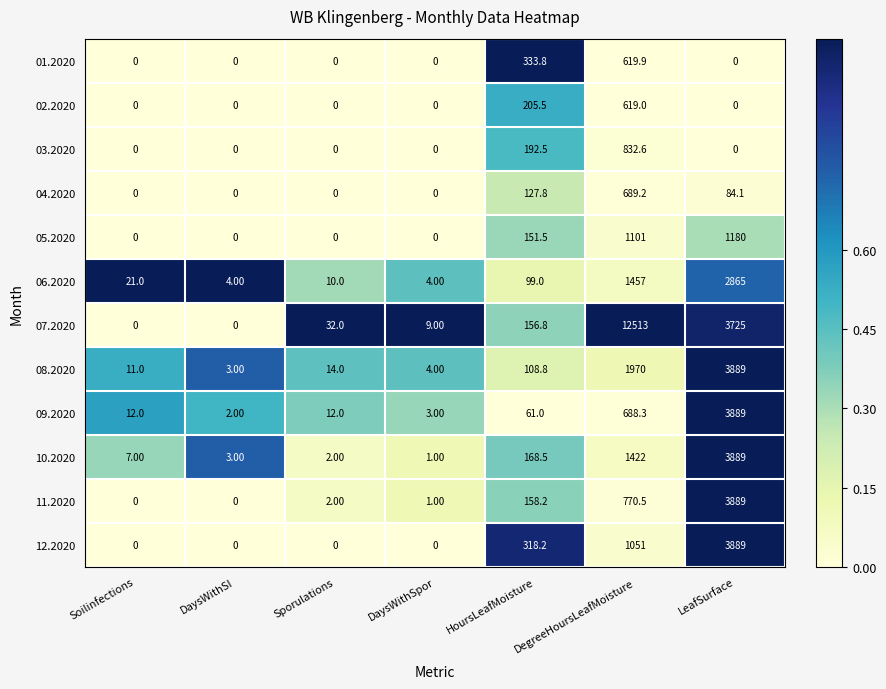

Where is 06.2020 nearest to the value 1434?

DegreeHoursLeafMoisture